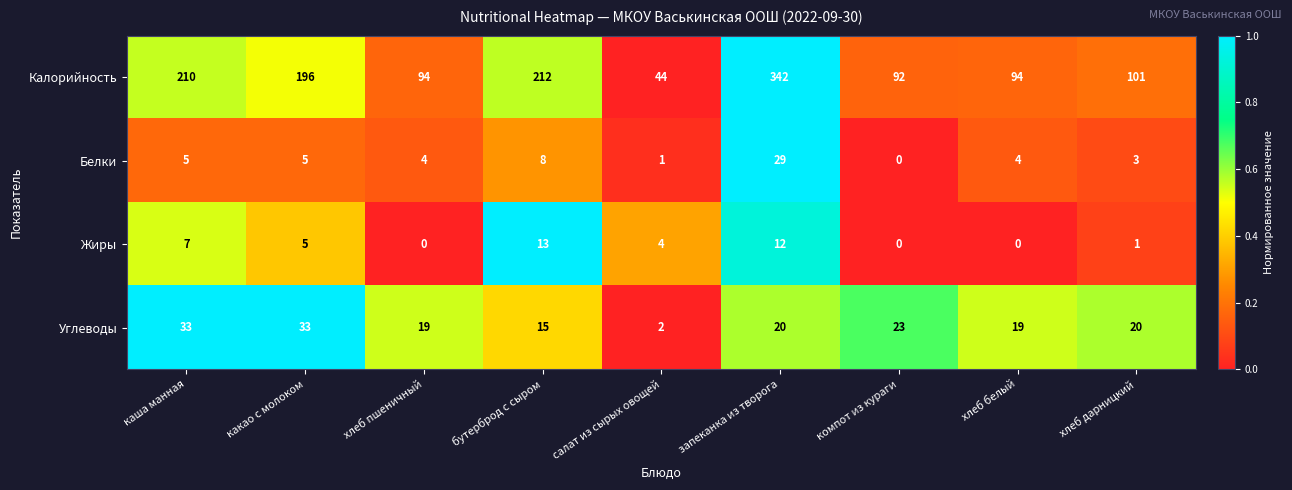

Which series has the largest total across all categories?

Калорийность